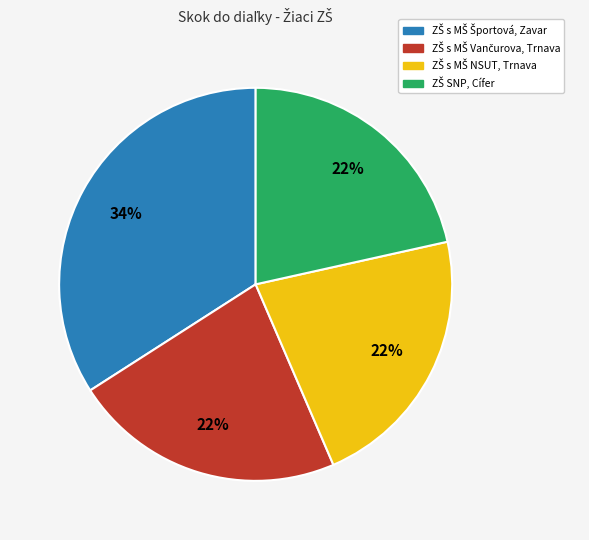

Is there any slice that represents more than half of the pie?

No